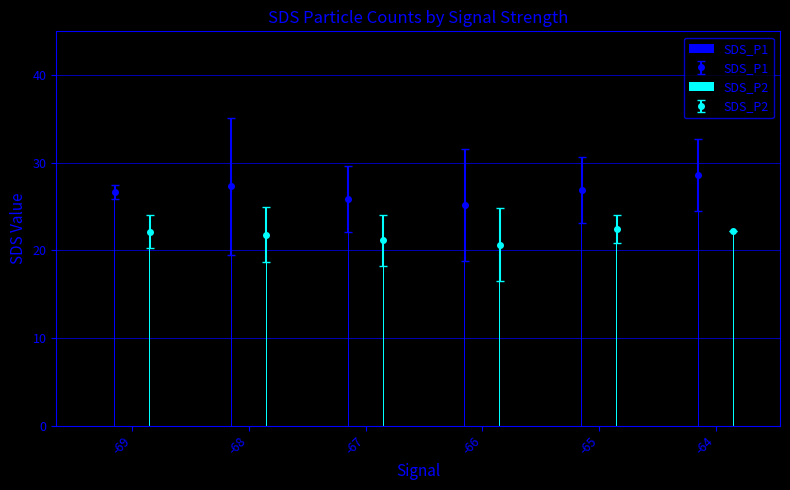

How many bars are there in total?

12